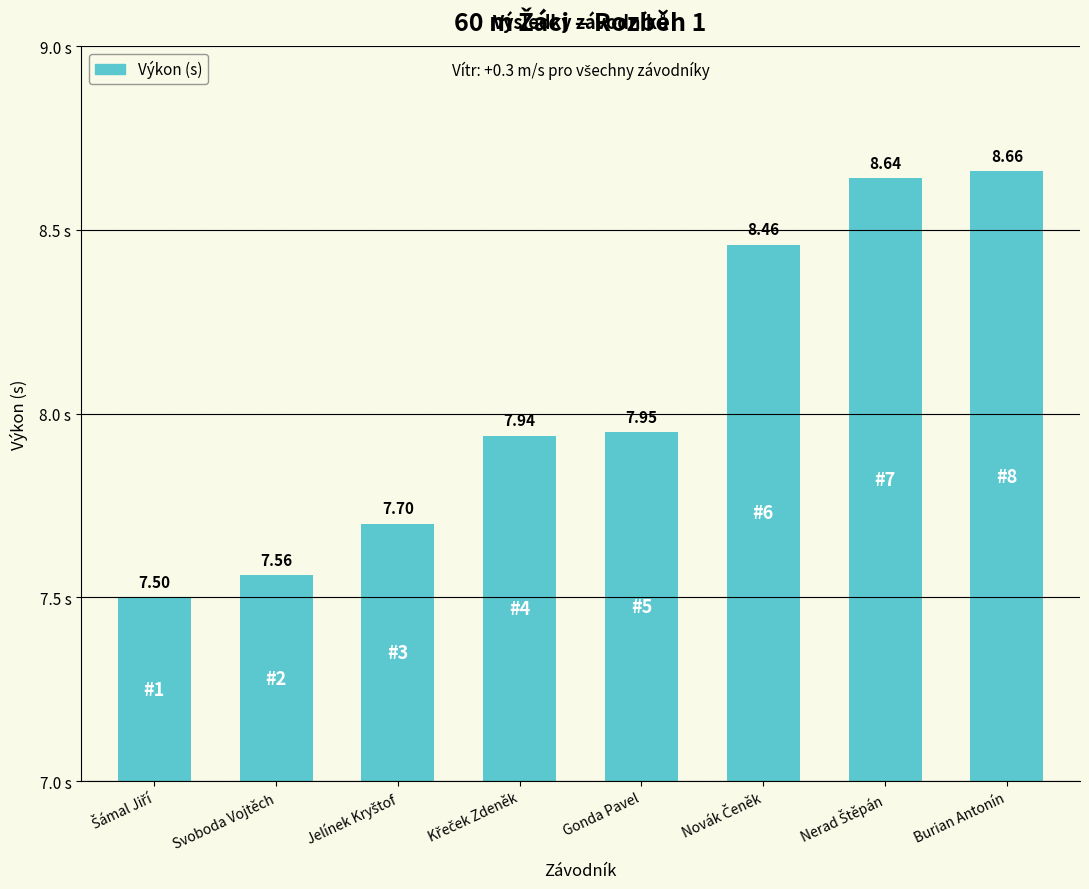

Where is the data nearest to the value 8?

Gonda Pavel